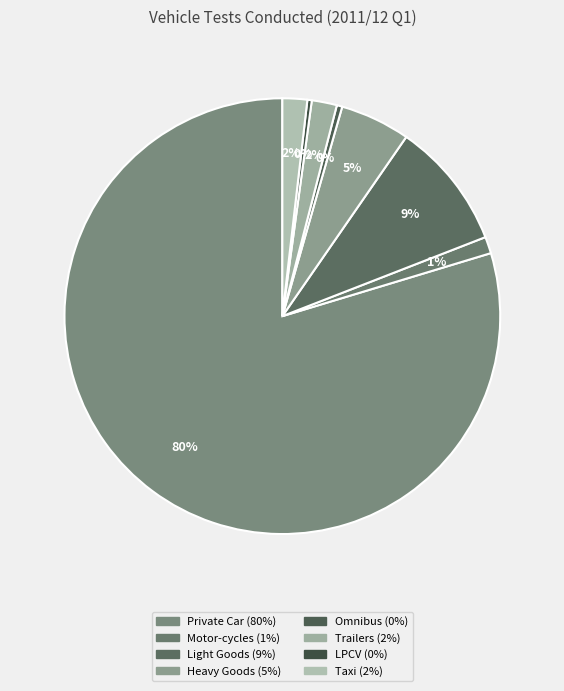

Does any single category account for the majority?

Yes